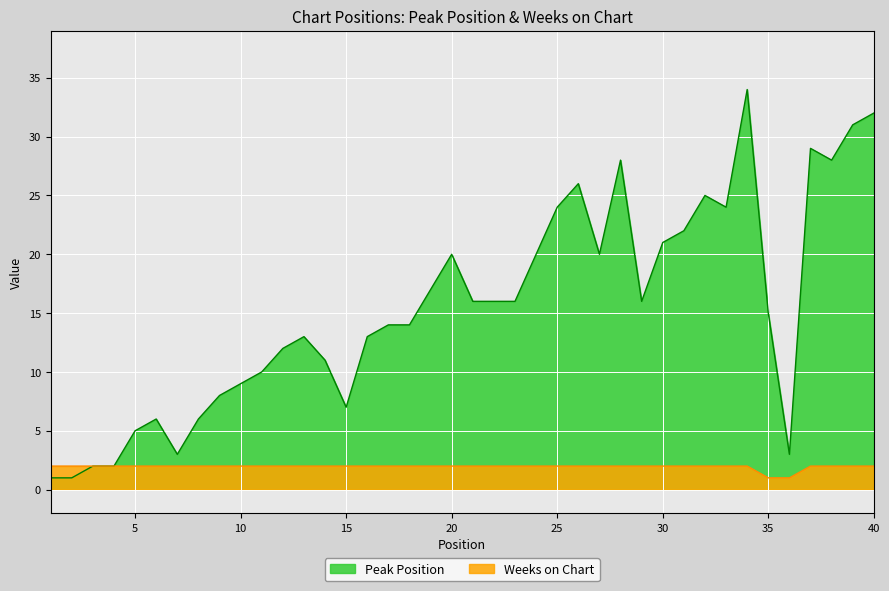

In Peak Position, how many points are higher than both neighbors (excluding endpoints)?

8